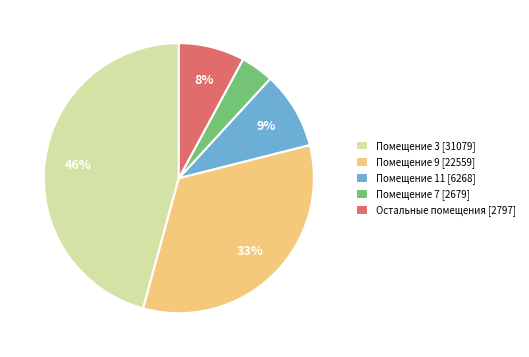

To the nearest percent, what portion does Помещение 7 [2679] represent?

4%